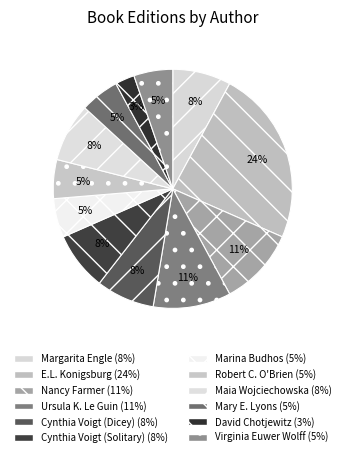

How many slices are in this pie chart?

12